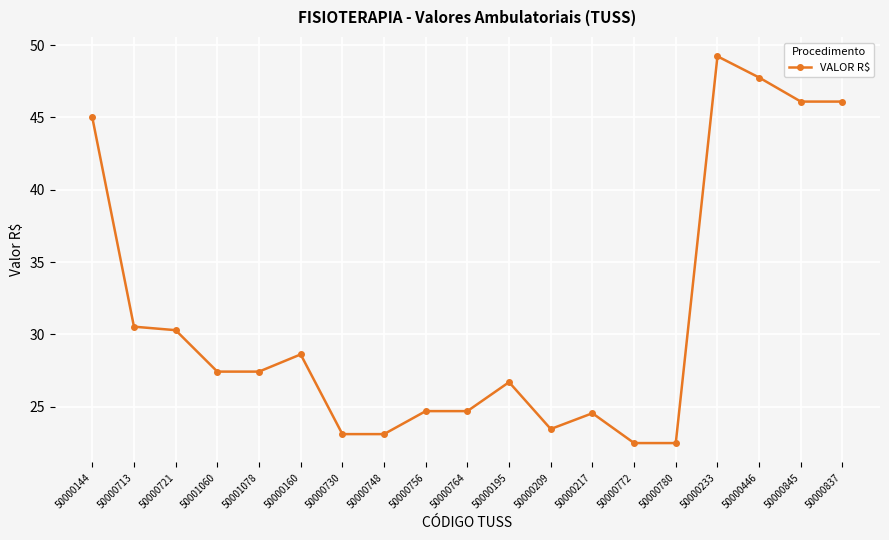

What is the difference between the maximum and minimum values?

26.8